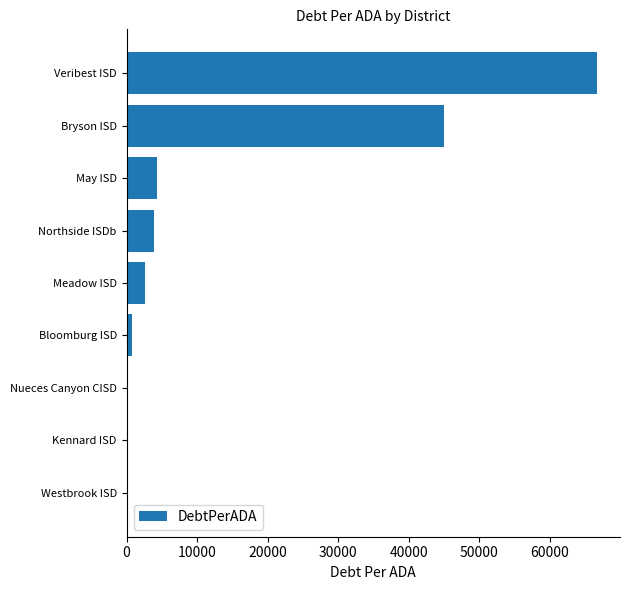

True or false: the data shows 0.0 at Nueces Canyon CISD.

True